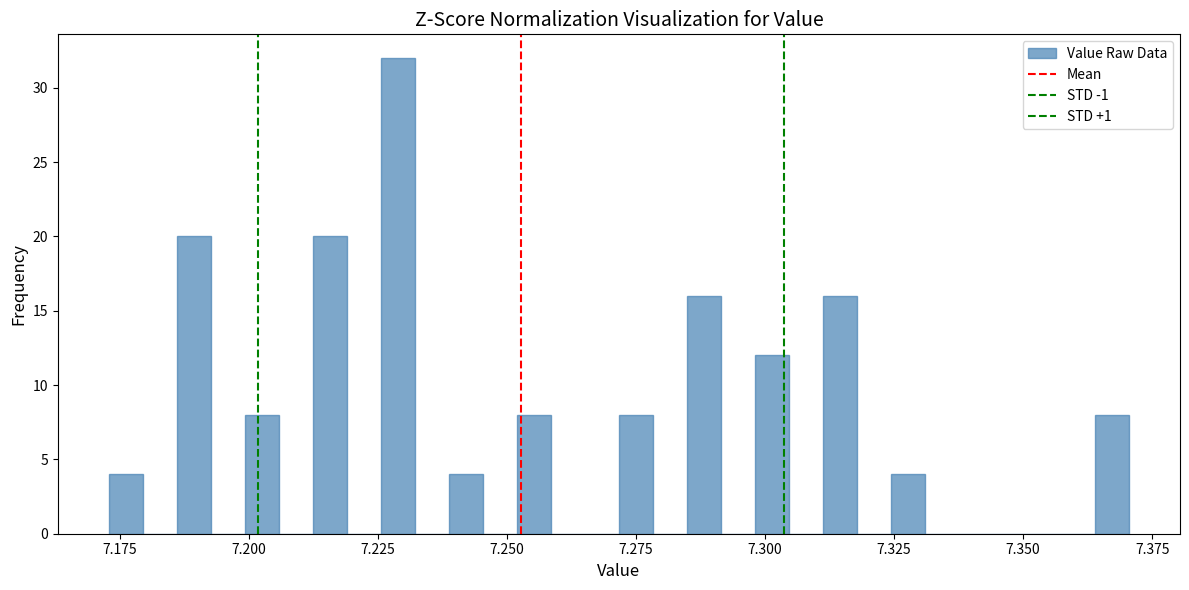

Read against the x-axis, roughly where is the centre of the tallest bar?

7.230